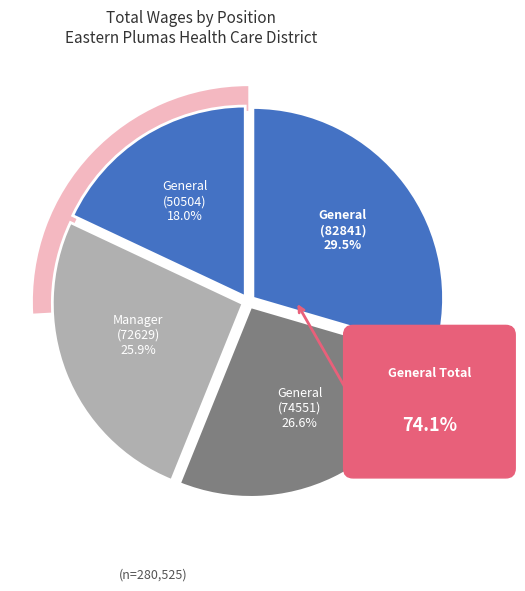

What is the ratio of the value at General (82841) to the value at General (50504)?

1.6